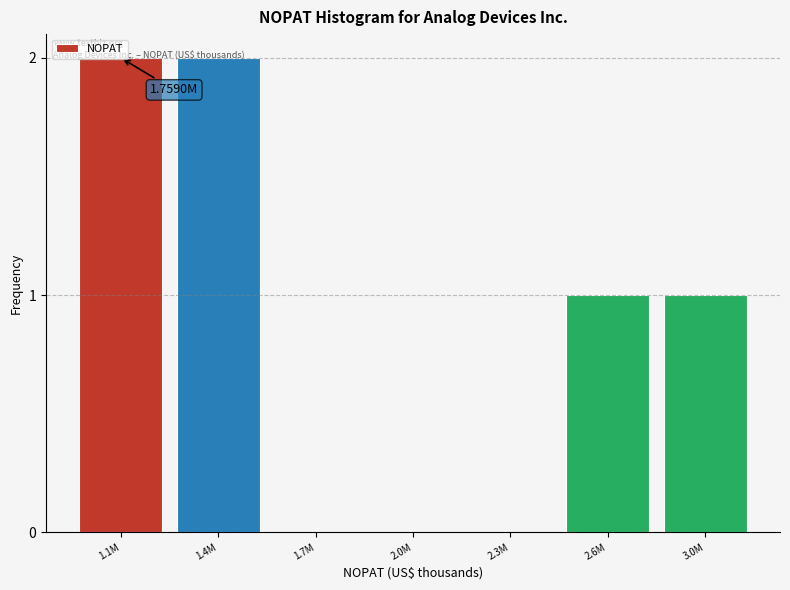

What is the sum of all values?

6